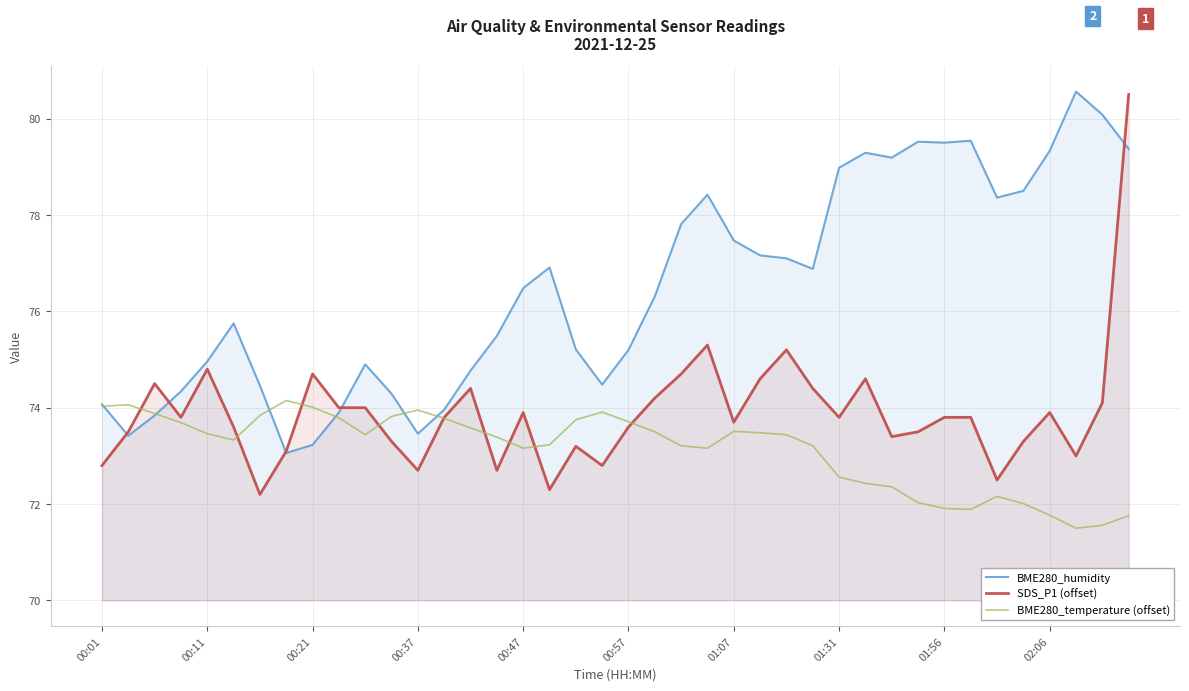

What are all the series names shown in the legend?

BME280_humidity, SDS_P1 (offset), BME280_temperature (offset)